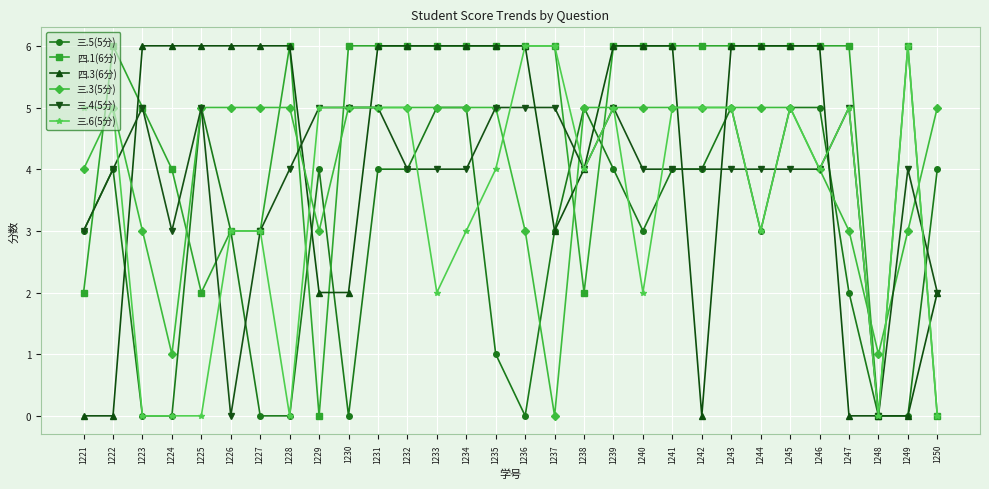

Which series changed the most between 1228 and 1233?

三.5(5分)